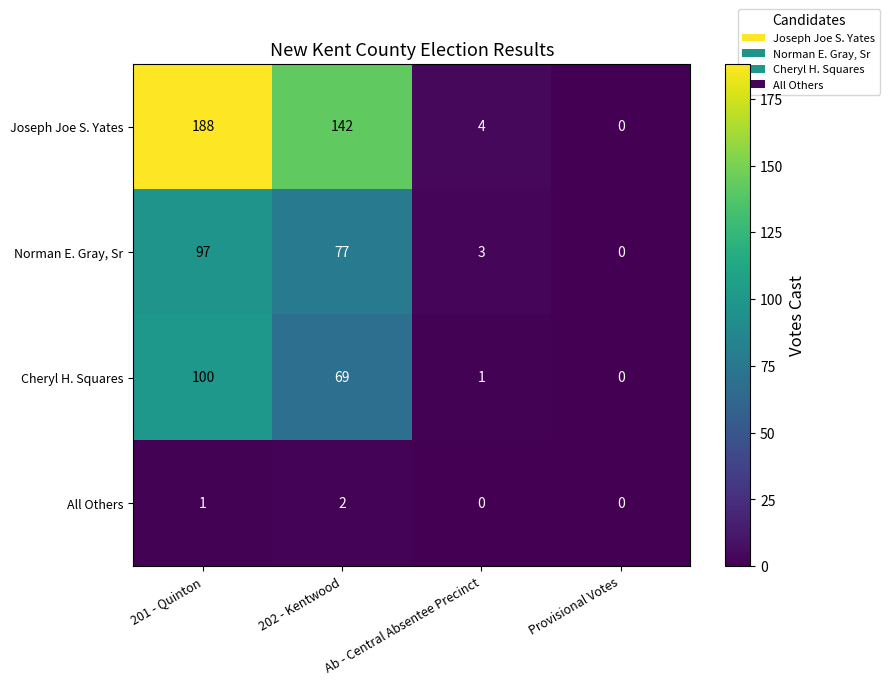

Rank the series by their maximum value, from highest to lowest.

Joseph Joe S. Yates, Cheryl H. Squares, Norman E. Gray, Sr, All Others